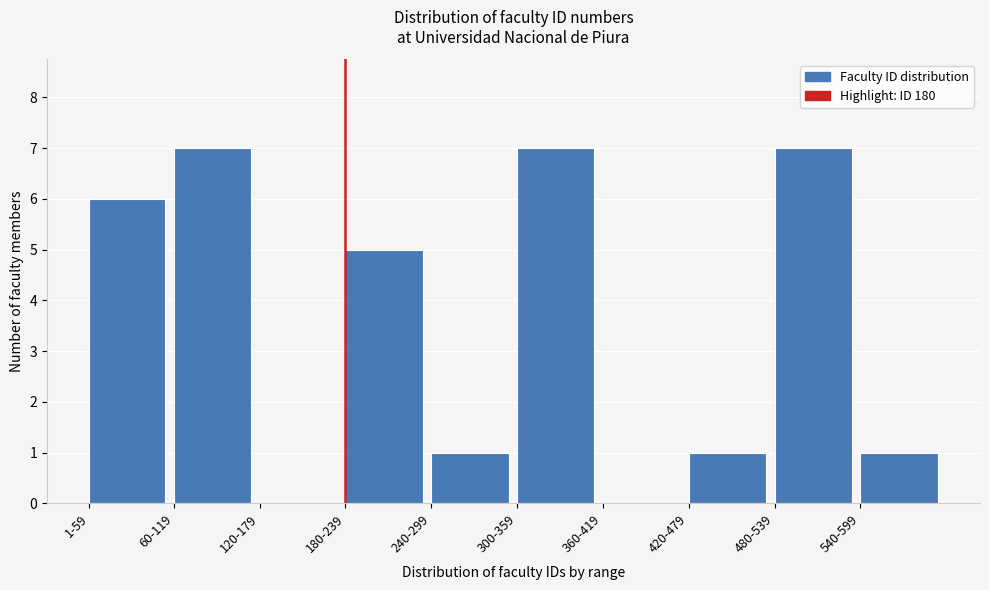

Reading right to left, what are all the values shown in this chart?

540-599=1	480-539=7	420-479=1	360-419=0	300-359=7	240-299=1	180-239=5	120-179=0	60-119=7	1-59=6